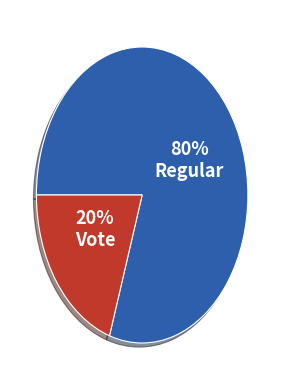

Does any single category account for the majority?

Yes